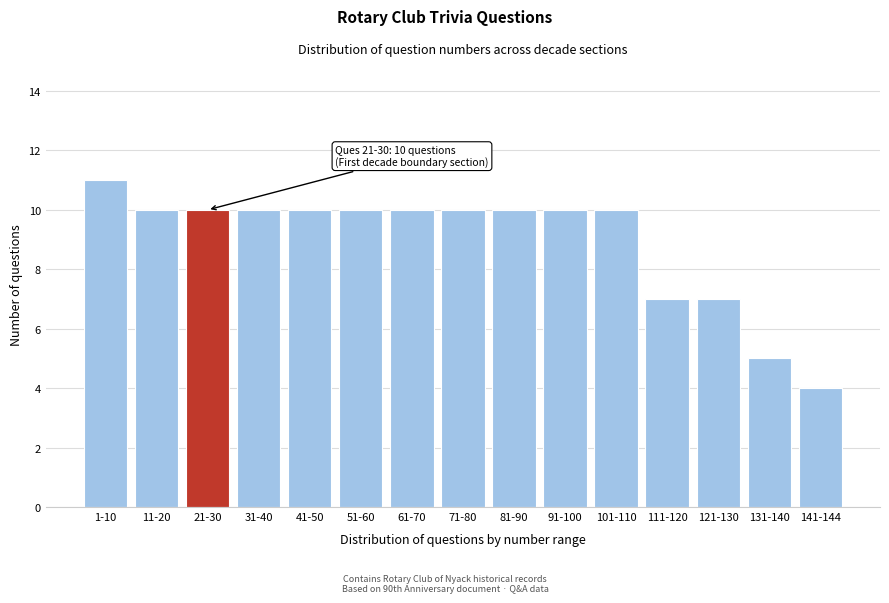

Reading left to right, what are all the values shown in this chart?

11	10	10	10	10	10	10	10	10	10	10	7	7	5	4